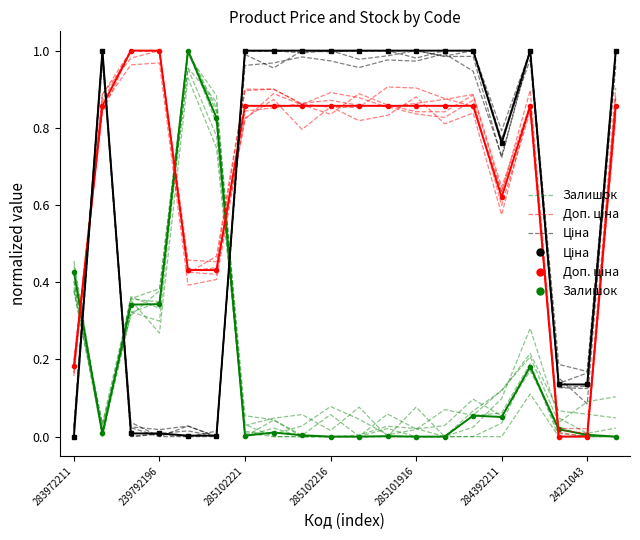

How many lines are shown in the chart?

3